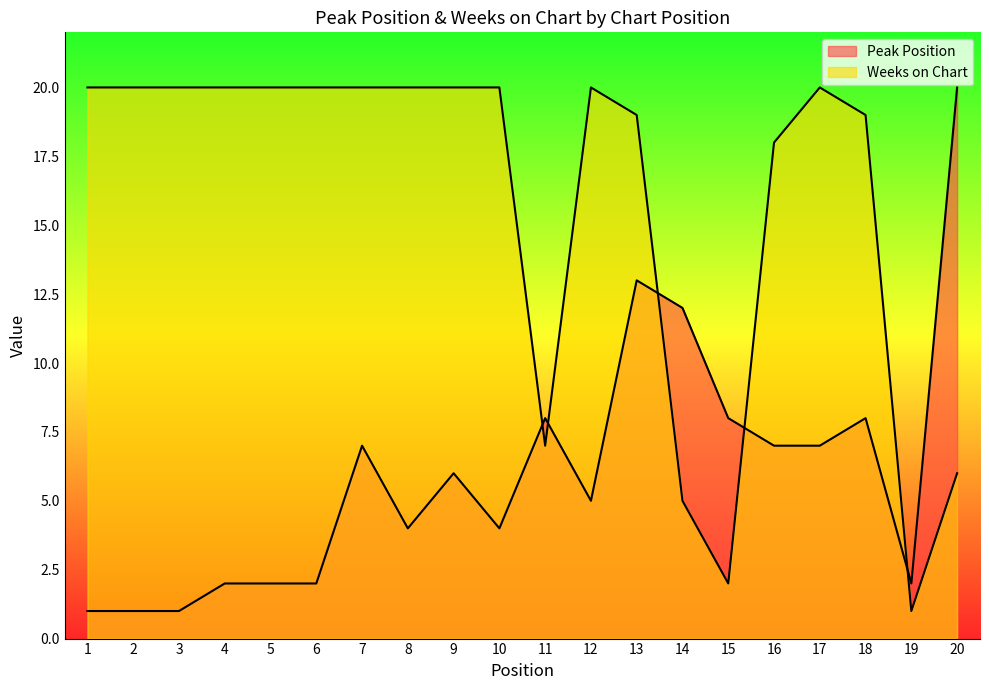

How many interior local valleys does the Peak Position series have?

4